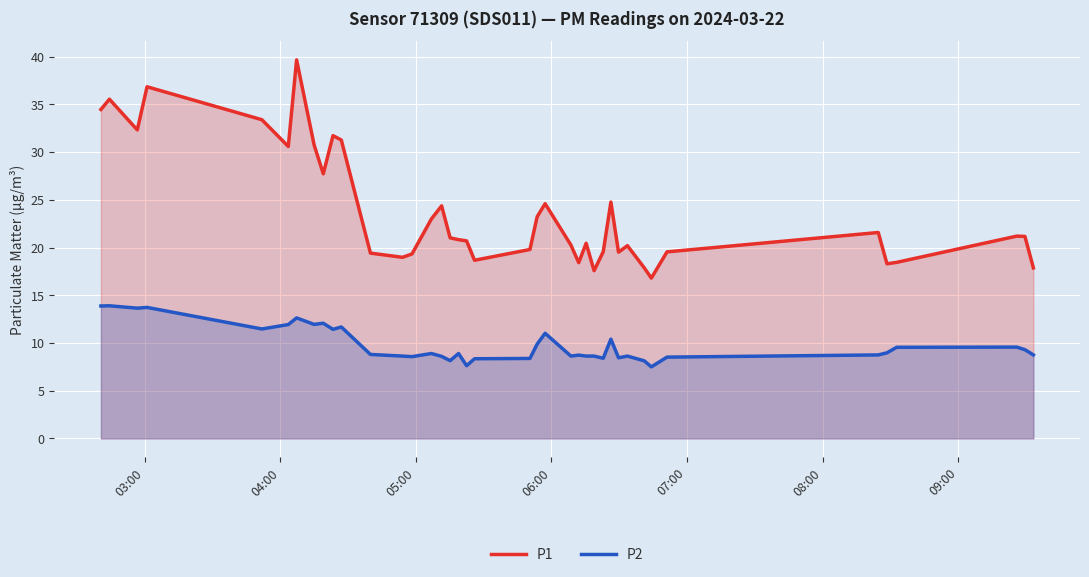

List the series in order of their overall mean, highest first.

P1, P2